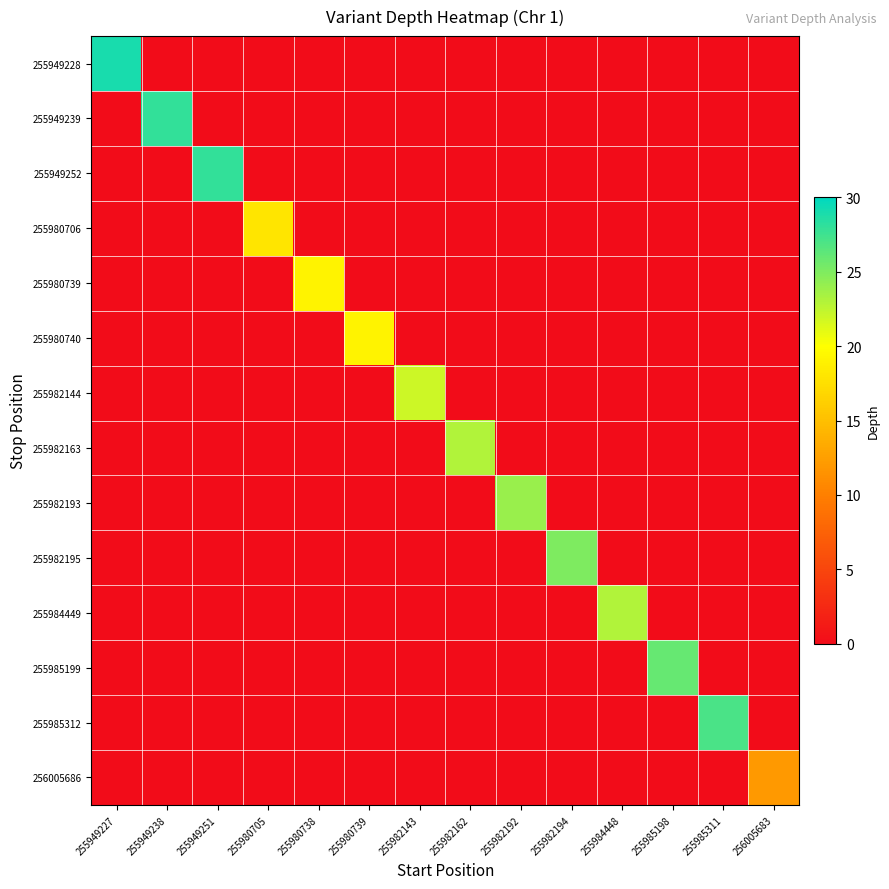

What is the average value of the 255949228 series?

2